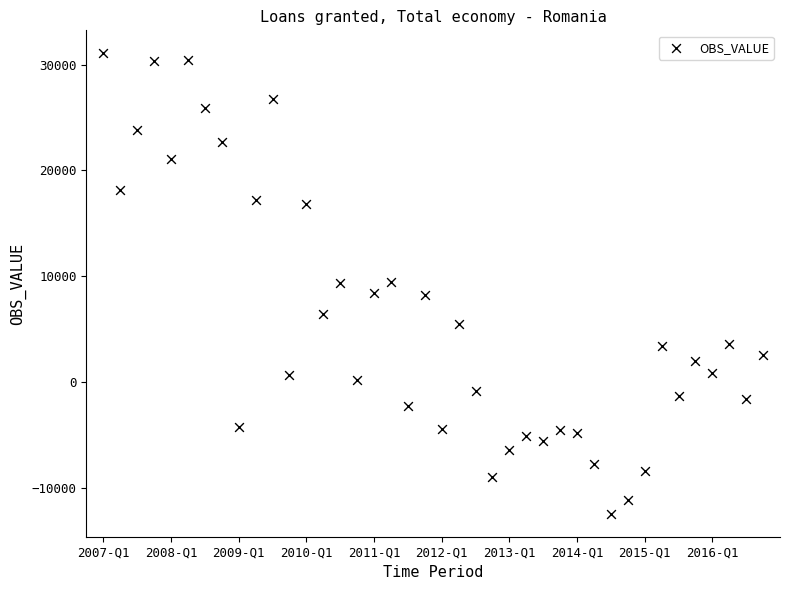

What is the range of Y values (max minus min)?

43500.6